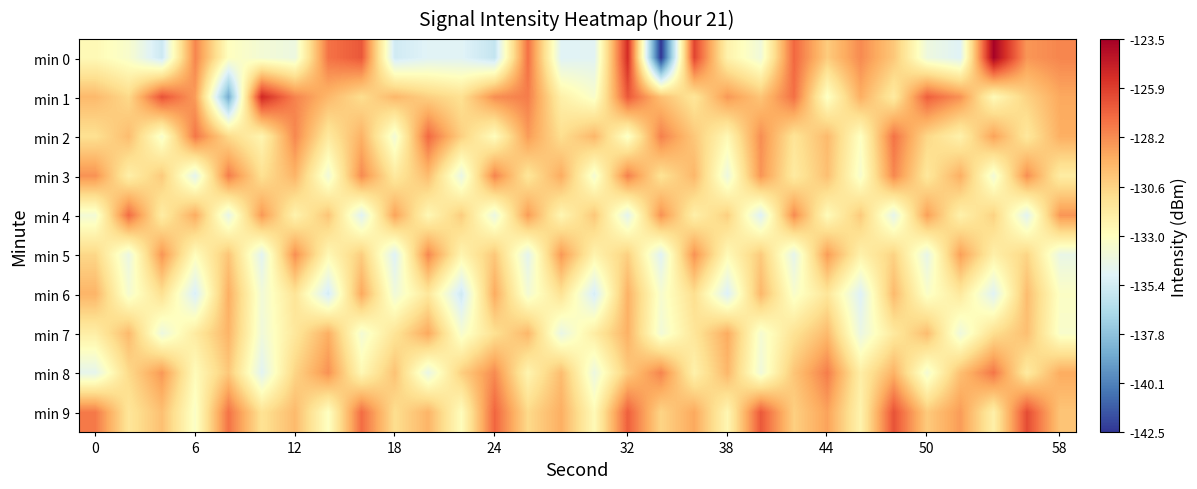

Count the number of categories in the chart.

30